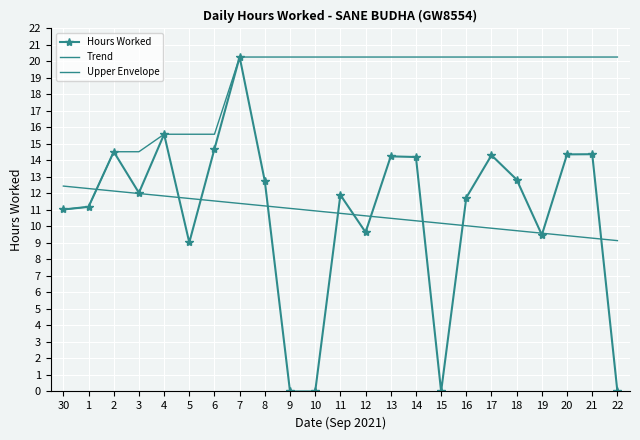

What is the greatest value displayed?

20.3